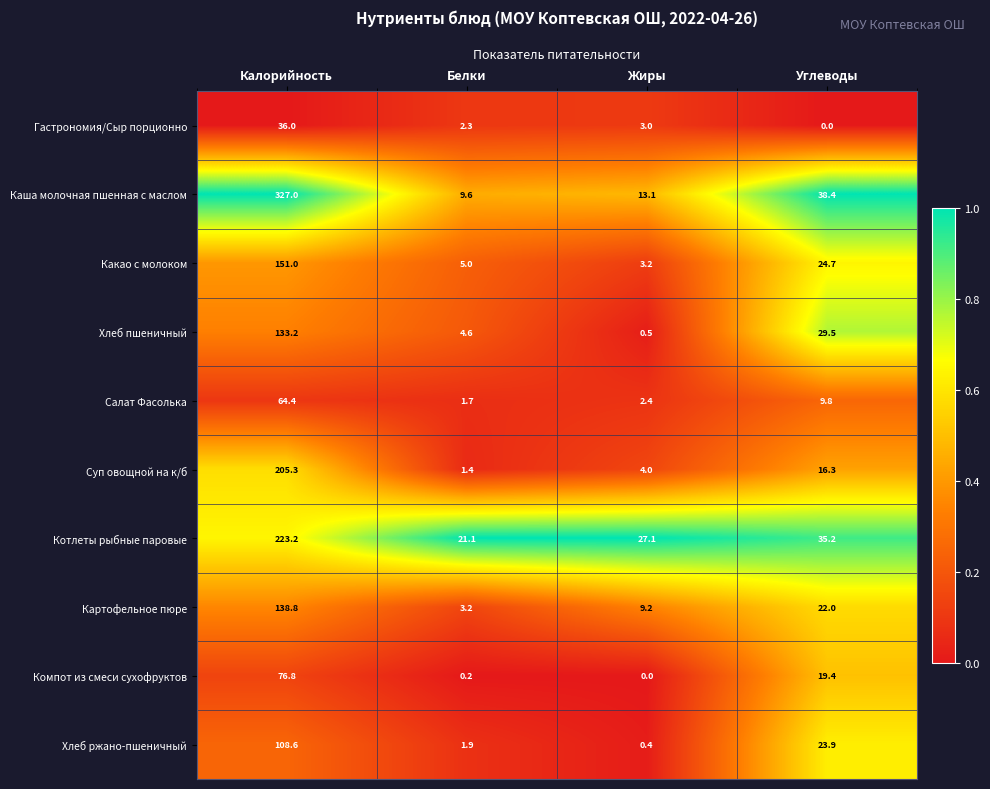

What is the difference between the maximum and second lowest values in the Гастрономия/Сыр порционно series?

33.7